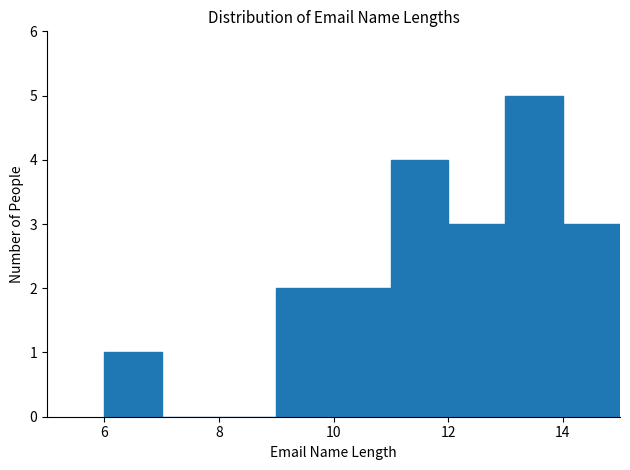

Reading left to right, transcribe this chart: for each bar, give the range it covers on the x-axis and its height. The values are not printed on the chart, so give them approximately, as read against the axis.

6 to 7: 1
7 to 8: 0
8 to 9: 0
9 to 10: 2
10 to 11: 2
11 to 12: 4
12 to 13: 3
13 to 14: 5
14 to 15: 3